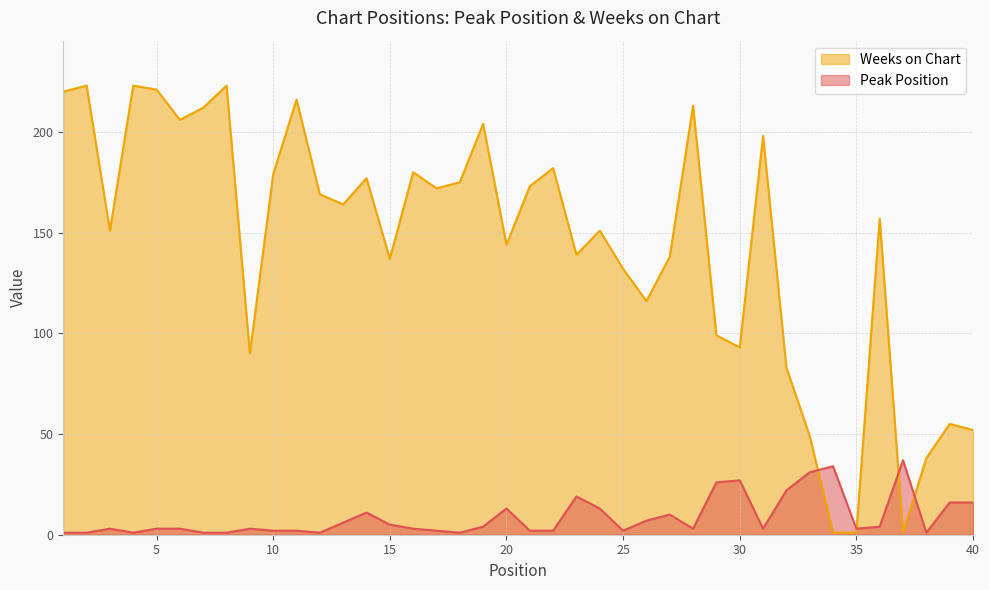

How many values in the Peak Position series are below 3?

14